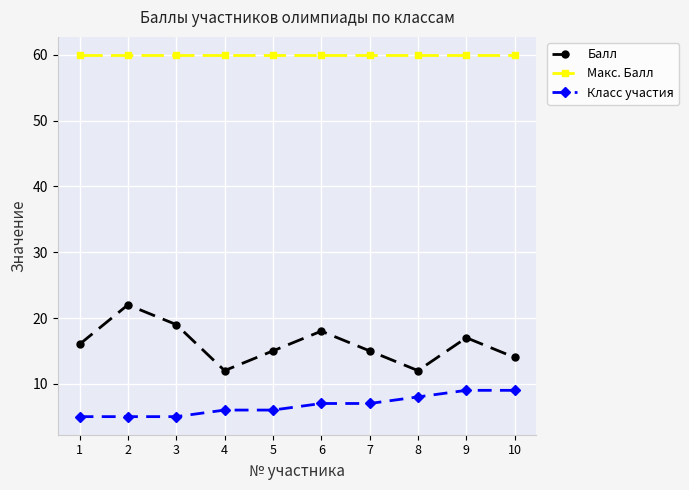

How many lines are shown in the chart?

3